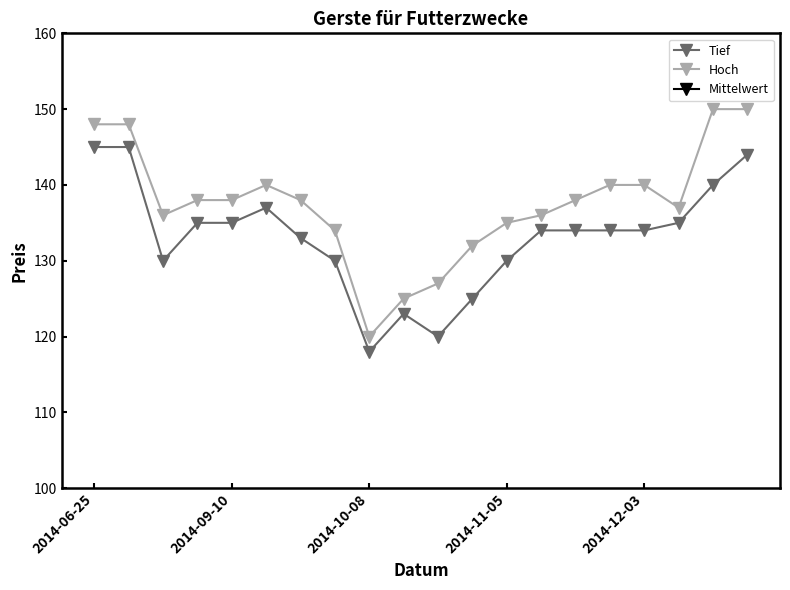

What is the sum of the Tief values at 7 and 15?

264.0